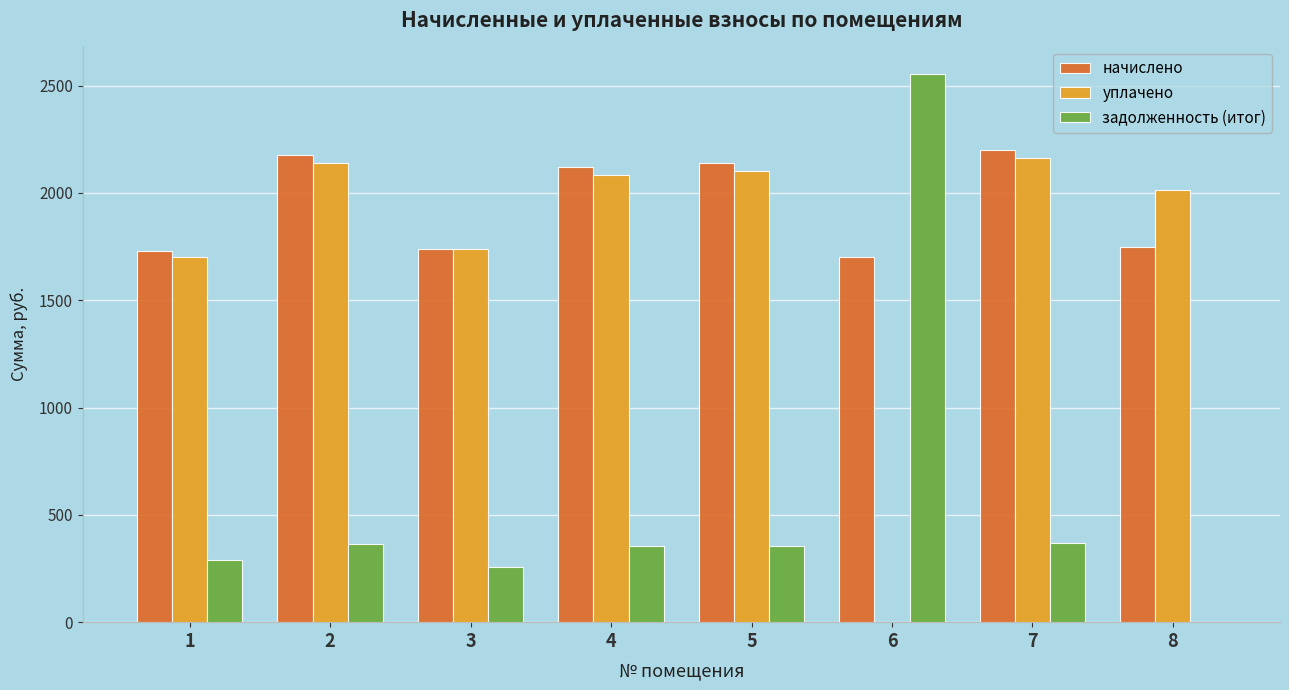

Is the value of уплачено at 7 greater than the value of задолженность (итог) at 5?

Yes